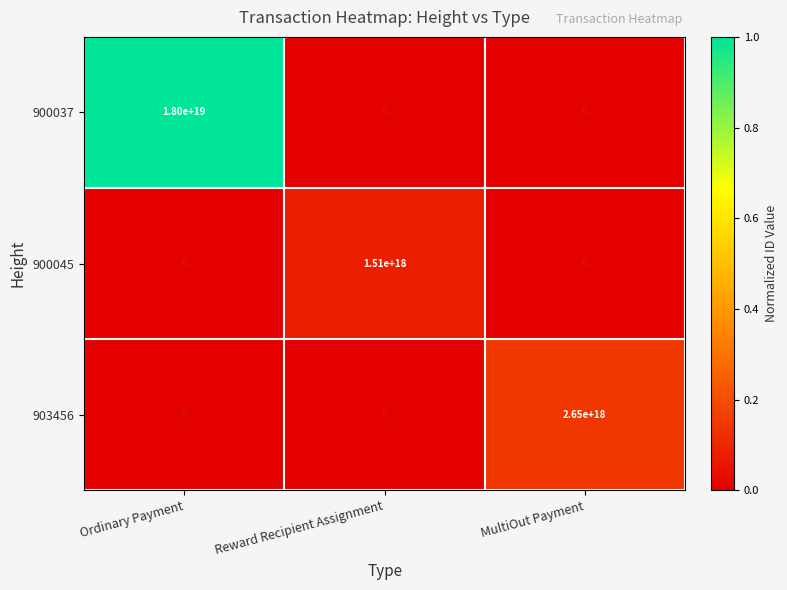

True or false: 900045 has a value of 2715515517667833344 at Reward Recipient Assignment.

False